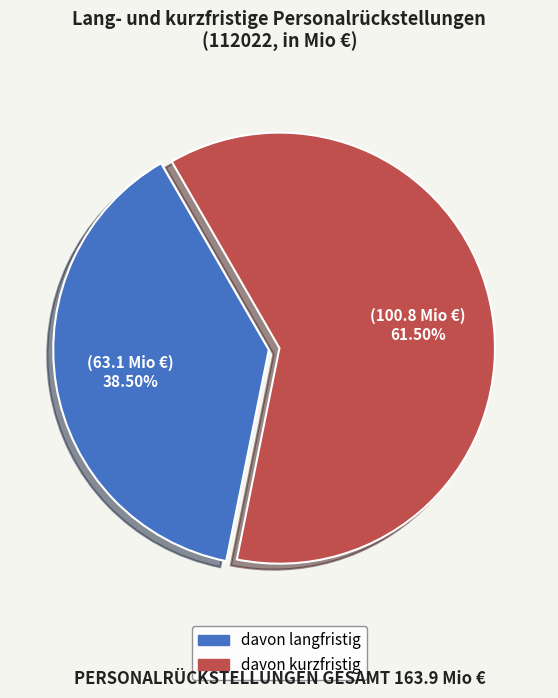

Count the number of slices in the pie.

2